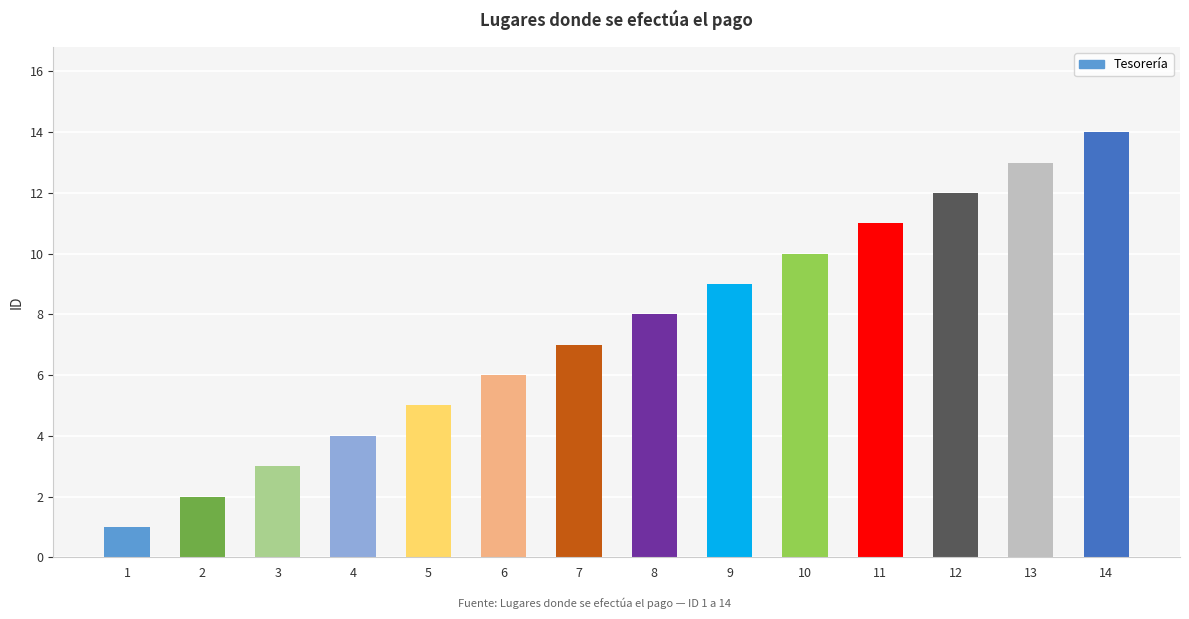

What is the value of the 14th bar from the left?

14